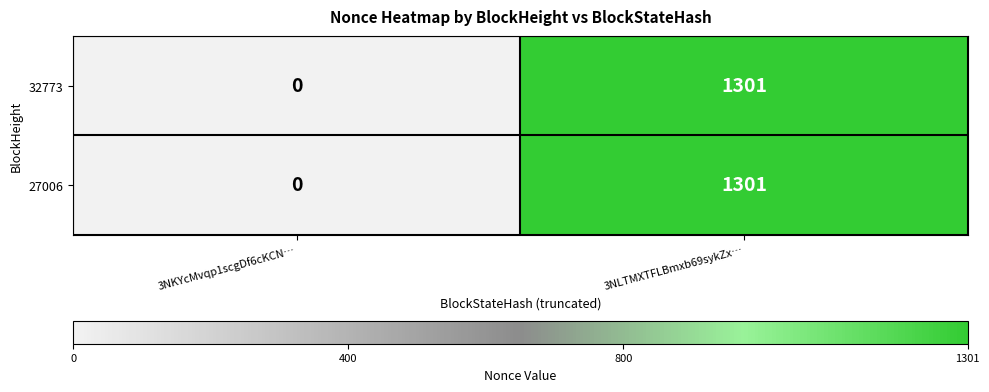

Reading right to left, list all the values displayed in this chart.

32773: 1301	0
27006: 1301	0